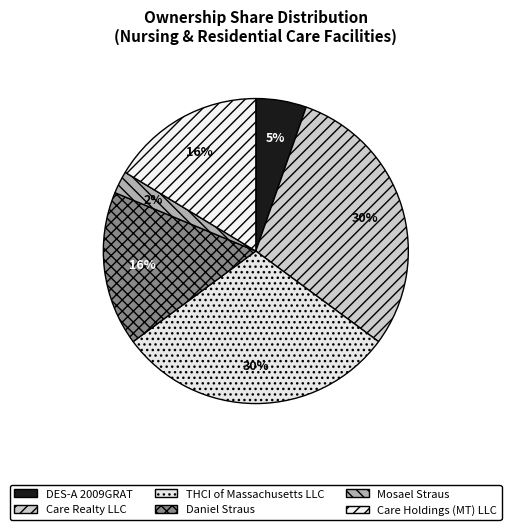

To the nearest percent, what portion does Daniel Straus represent?

16%